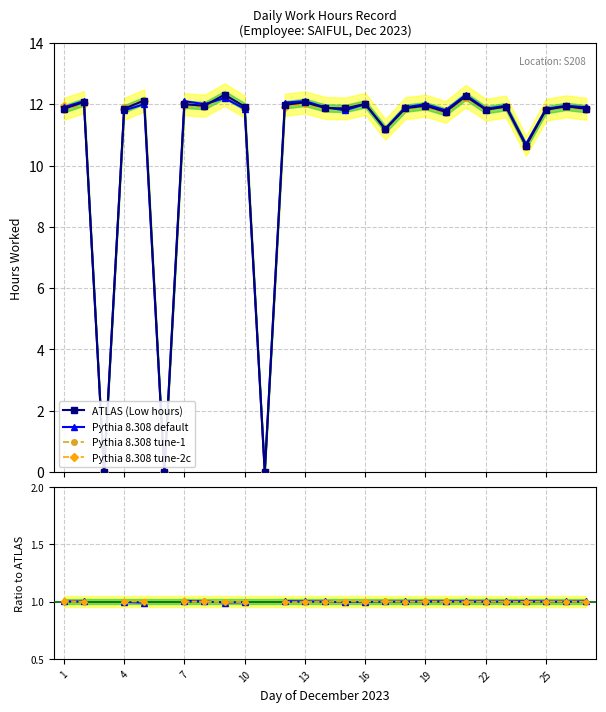

Reading right to left, transcribe all the data shown in this chart.

Low (hours): 27=11.8	26=11.9	25=11.8	24=10.6	23=11.9	22=11.8	21=12.3	20=11.8	19=11.9	18=11.9	17=11.2	16=12.0	15=11.9	14=11.9	13=12.1	12=12.0	11=0.0	10=11.9	9=12.3	8=11.9	7=12.0	6=0.0	5=12.1	4=11.8	3=0.0	2=12.1	1=11.8
Pythia A: 27=11.9	26=11.9	25=11.8	24=10.7	23=11.9	22=11.8	21=12.3	20=11.8	19=12.0	18=11.9	17=11.2	16=12.0	15=11.8	14=11.9	13=12.1	12=12.1	11=0.0	10=11.8	9=12.2	8=12.0	7=12.1	6=0.0	5=12.0	4=11.8	3=0.0	2=12.1	1=11.9
Pythia B: 27=11.8	26=11.9	25=11.8	24=10.6	23=11.9	22=11.8	21=12.2	20=11.7	19=11.9	18=11.8	17=11.2	16=12.1	15=11.9	14=11.8	13=12.0	12=11.9	11=0.0	10=11.9	9=12.2	8=11.9	7=11.9	6=0.0	5=12.2	4=11.9	3=0.0	2=12.0	1=11.8
Pythia C: 27=11.9	26=11.9	25=11.8	24=10.7	23=11.9	22=11.8	21=12.2	20=11.8	19=12.0	18=11.9	17=11.2	16=12.0	15=11.8	14=11.9	13=12.0	12=11.9	11=0.0	10=11.9	9=12.3	8=12.0	7=12.1	6=0.0	5=12.1	4=11.8	3=0.0	2=12.1	1=11.9